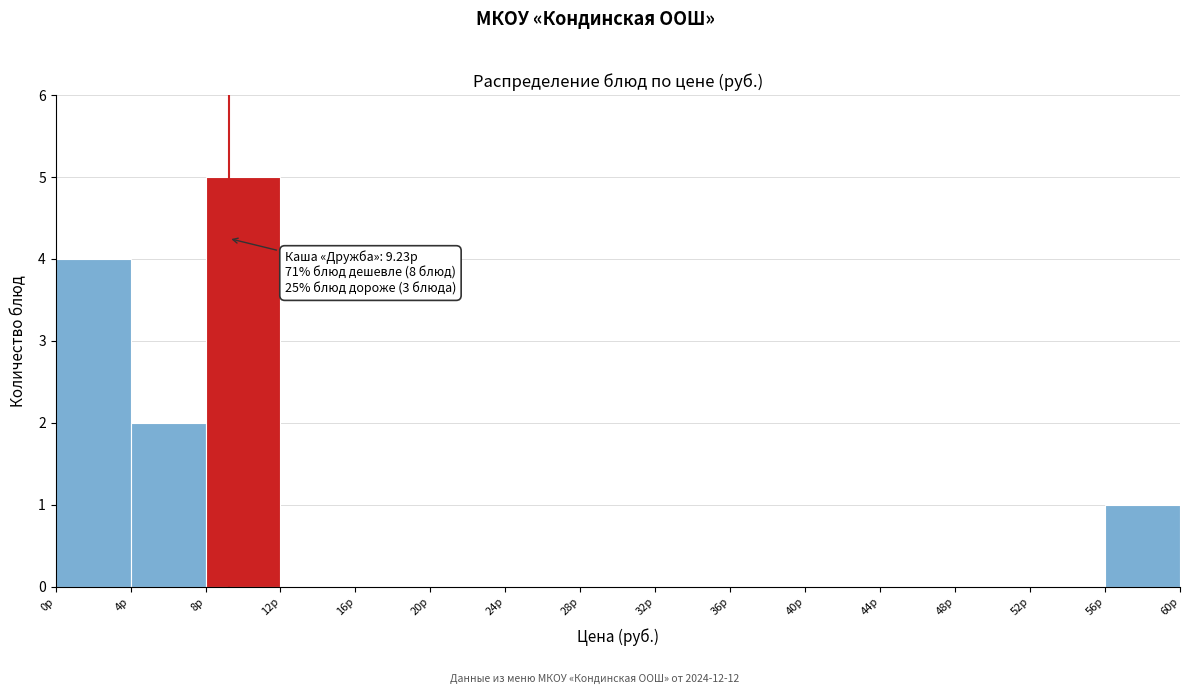

Over which range of the x-axis is the bar tallest?

8 to 12